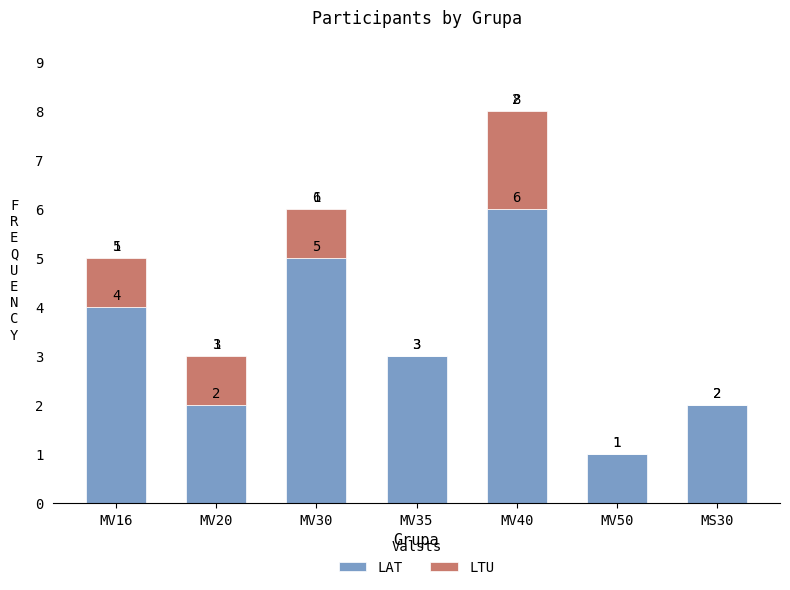

How many LAT values are between 2 and 5?

5